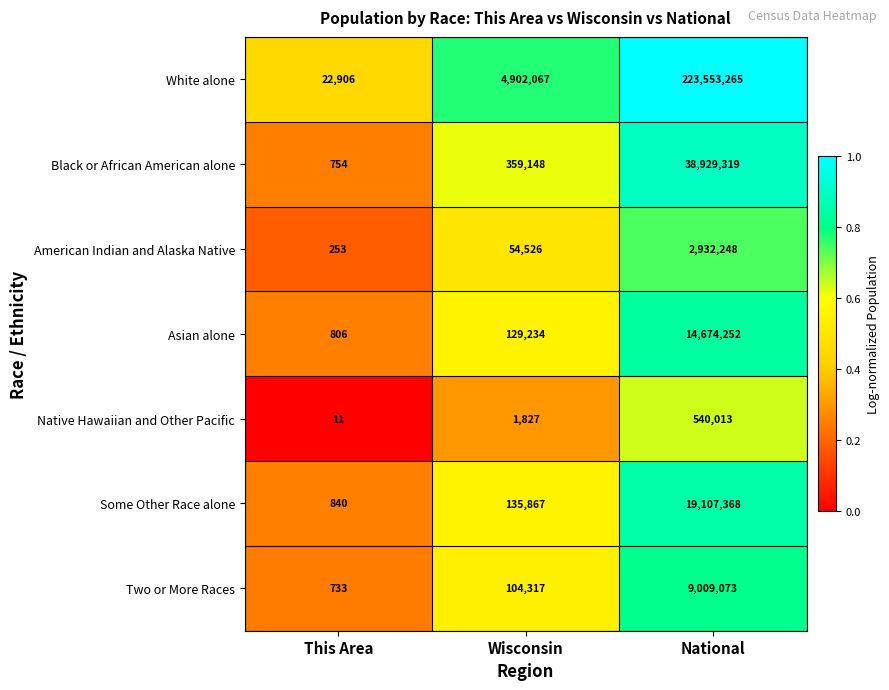

What value does the Some Other Race alone series have at Wisconsin, to the nearest 10?

135870